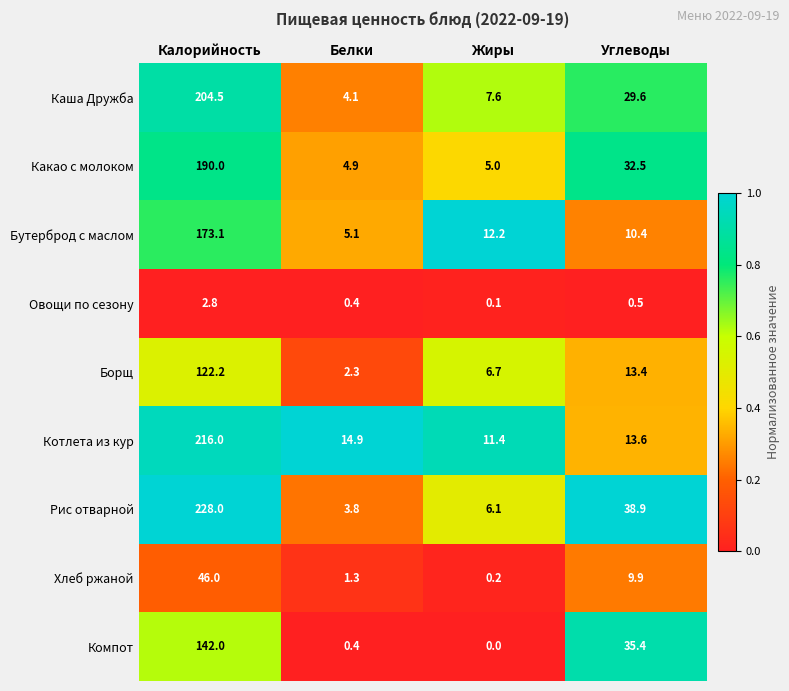

At Углеводы, list the series in order from largest to smallest.

Рис отварной, Компот, Какао с молоком, Каша Дружба, Котлета из кур, Борщ, Бутерброд с маслом, Хлеб ржаной, Овощи по сезону